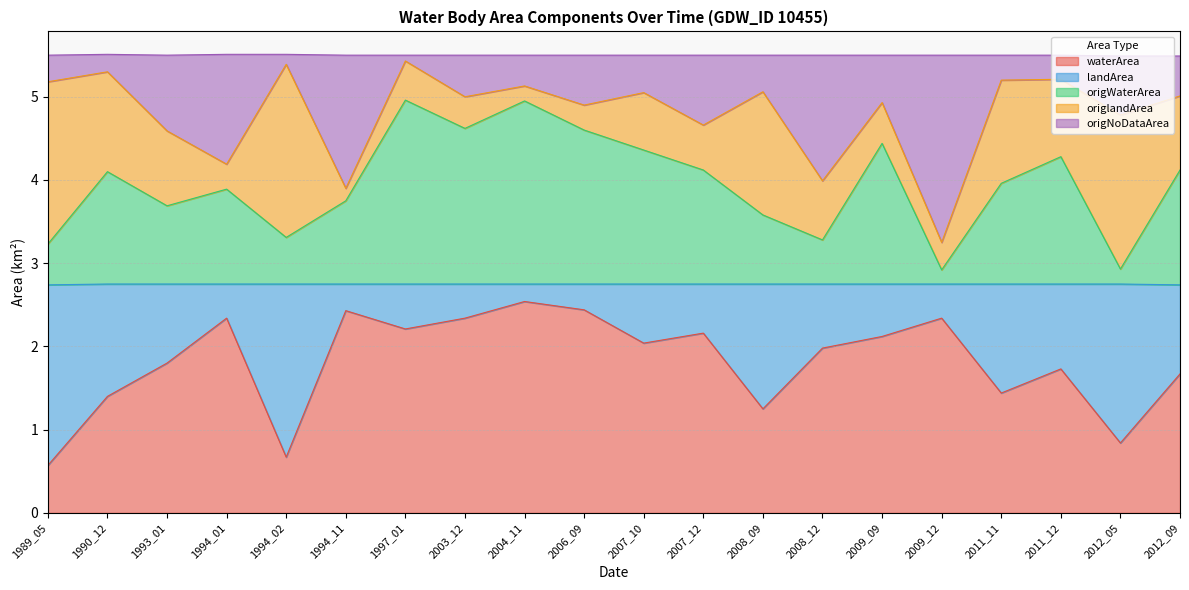

What is the lowest value of the waterArea series?

0.6